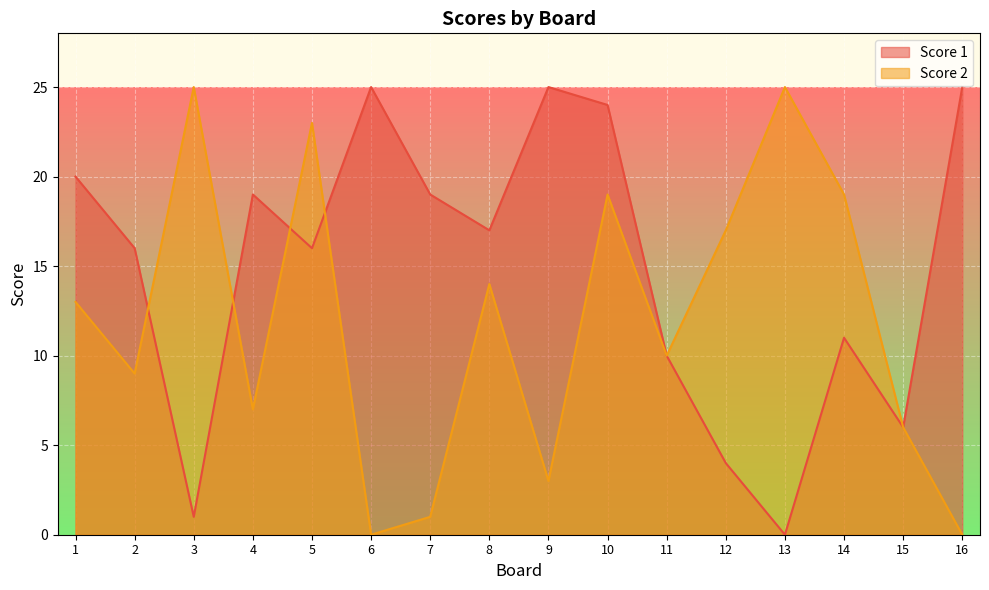

Where is the first local maximum for Score 2?

3